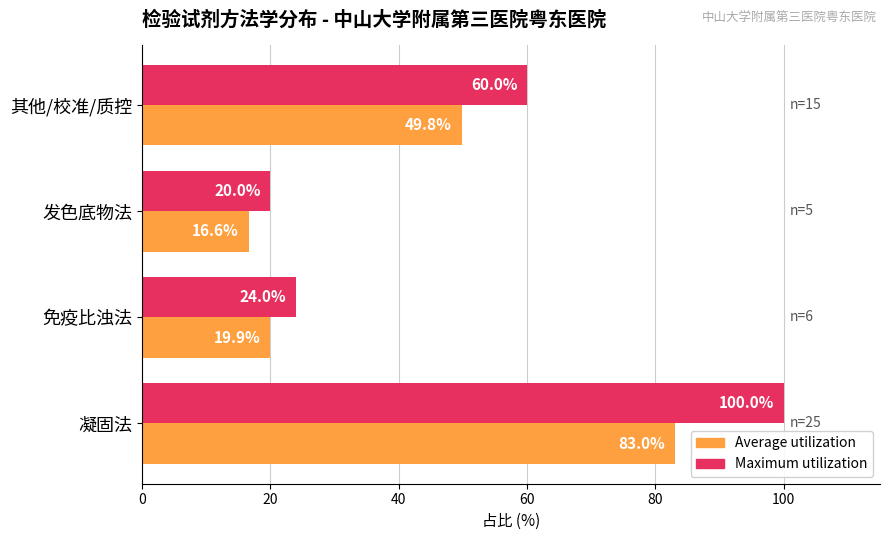

At which category is the sum across all series the highest?

凝固法